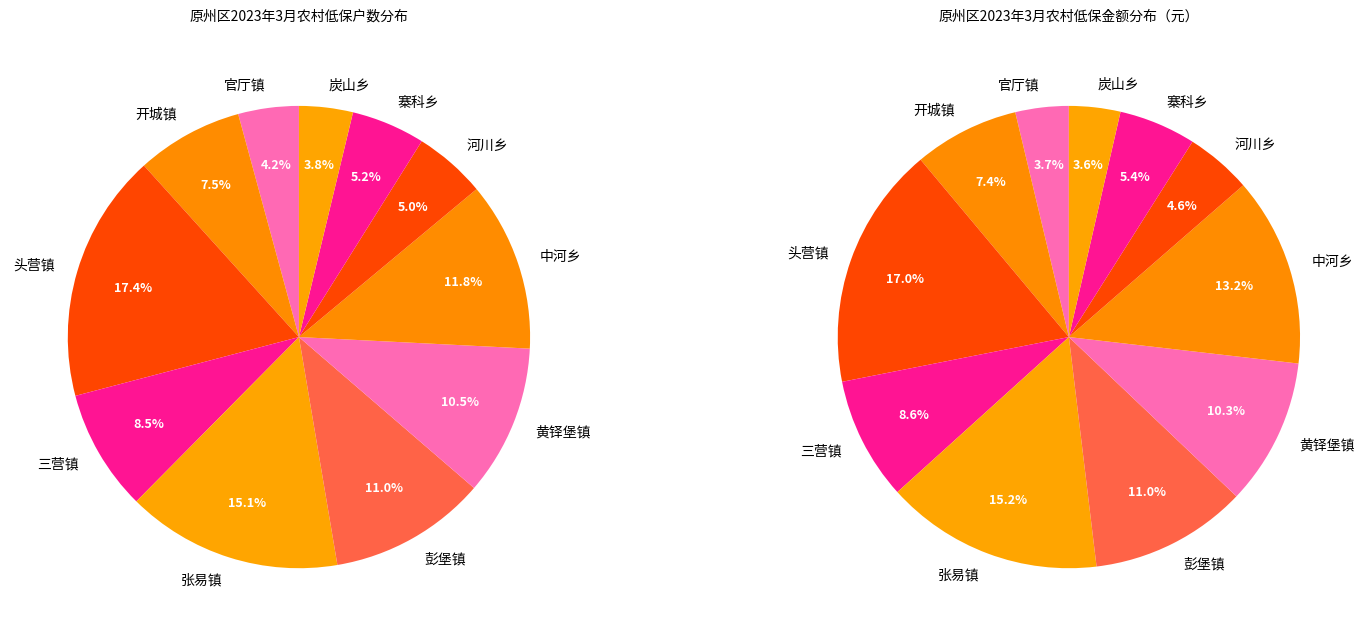

What is the change in value from 三营镇 to 中河乡?

+697